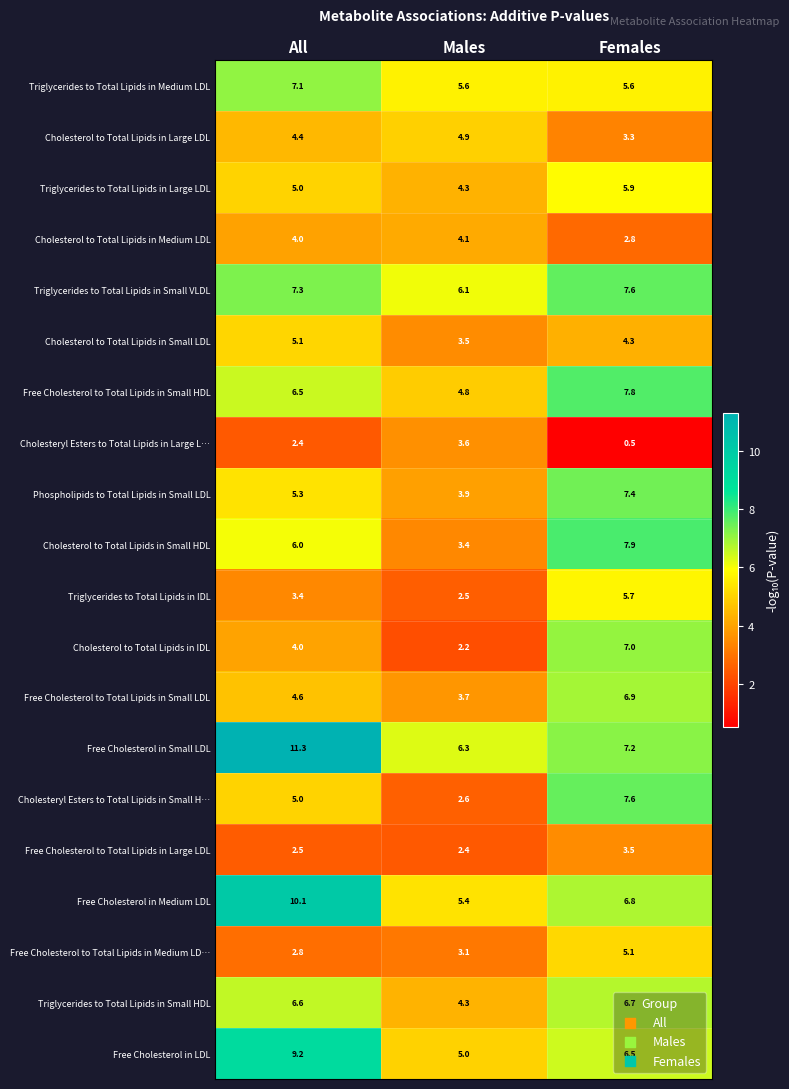

At which label is Free Cholesterol to Total Lipids in Medium LD… closest to 3?

Males